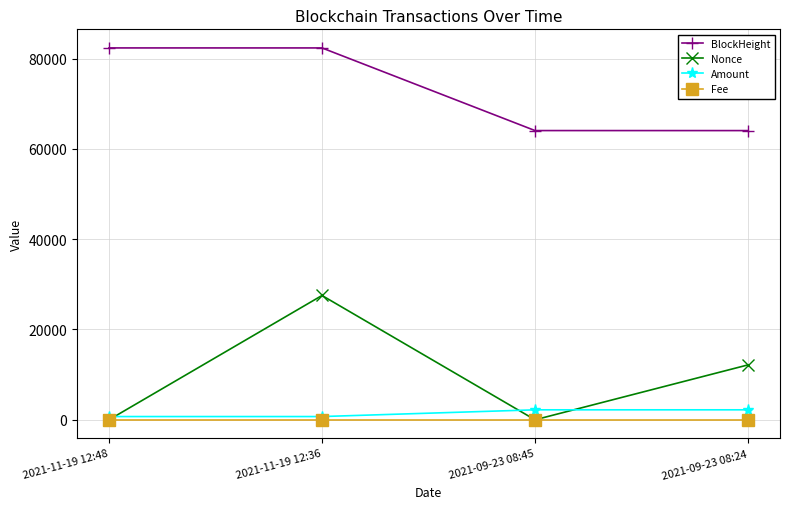

What is the value of the BlockHeight point at the 2nd from the left?

82353.0